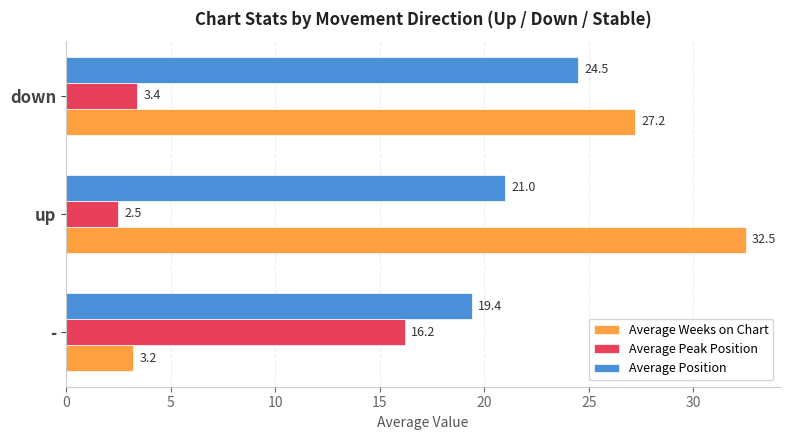

Which category has the highest value across all series?

up